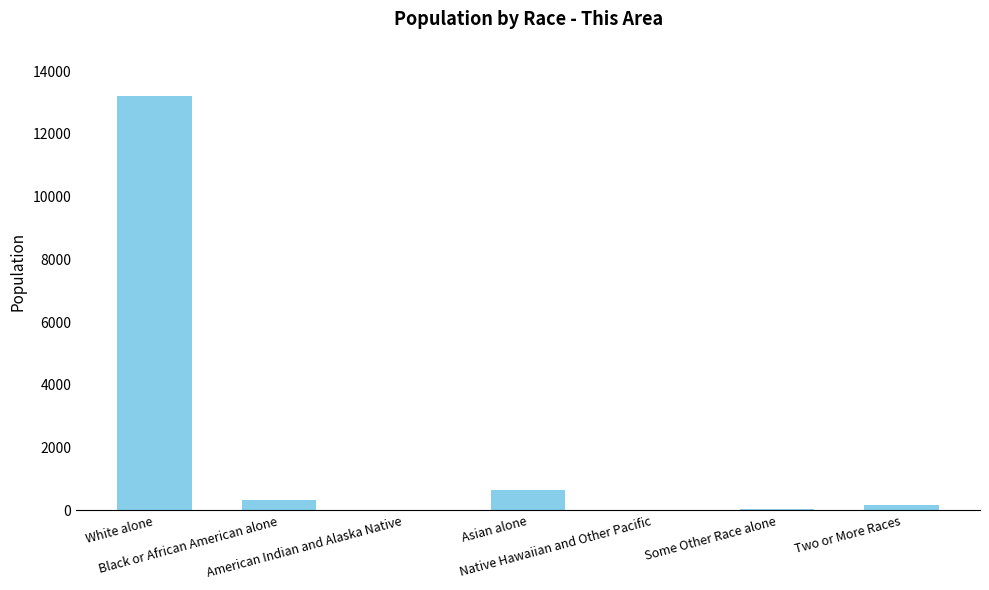

What is the greatest value displayed?

13218